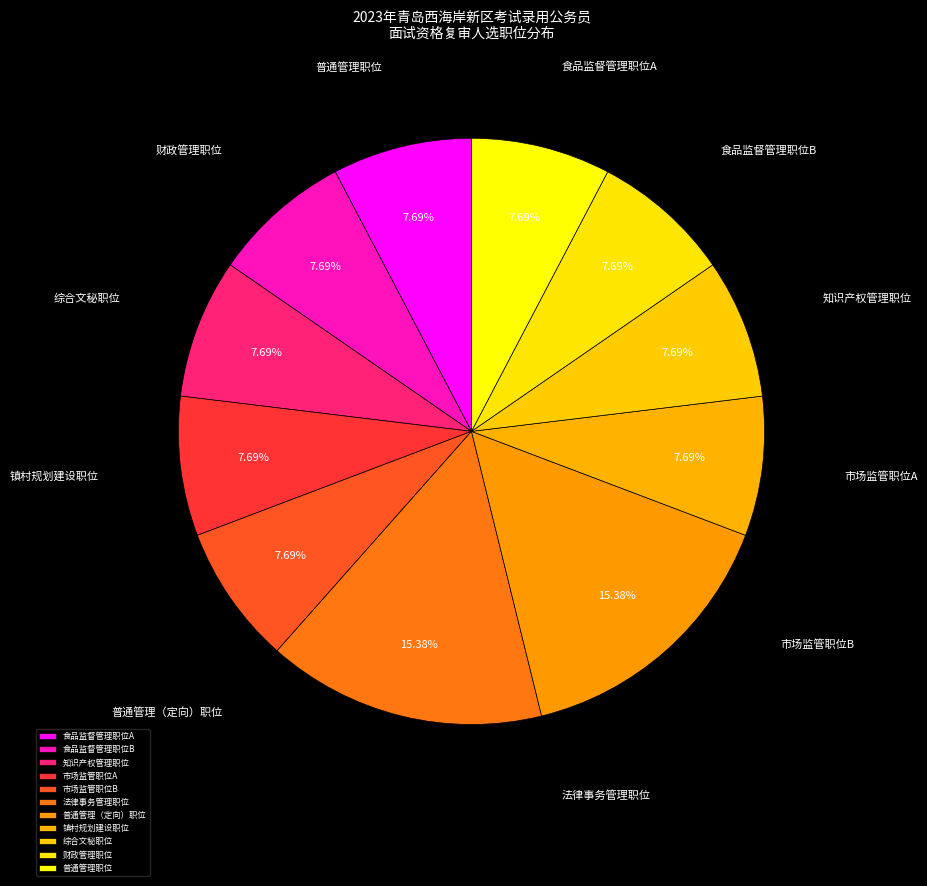

Count the number of slices in the pie.

11